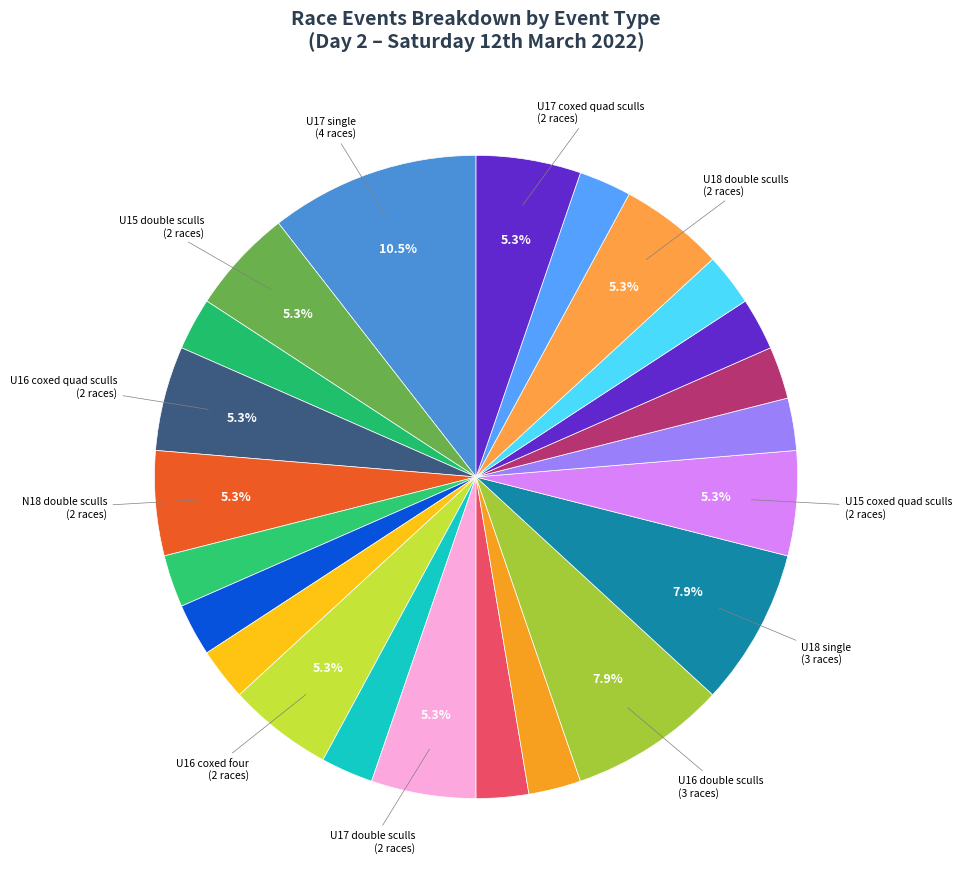

Count the number of slices in the pie.

23